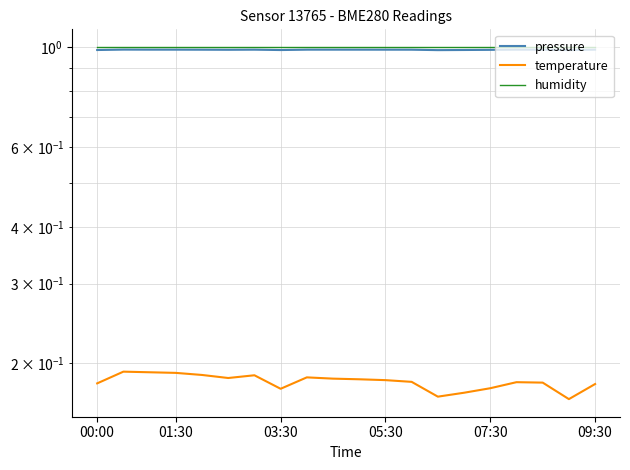

True or false: humidity and pressure cross at least once.

False